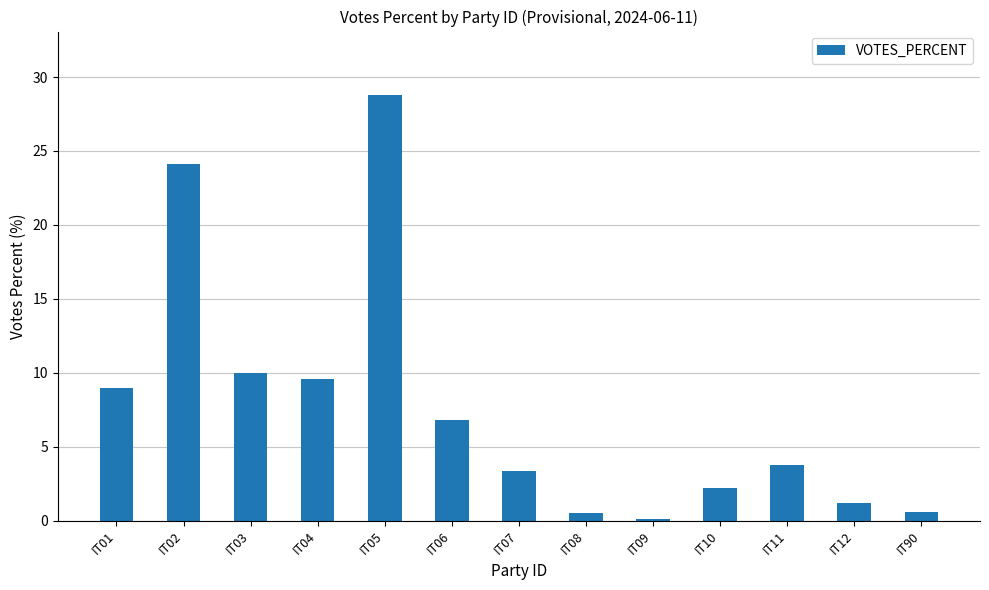

What is the difference between the maximum and minimum values?

28.6